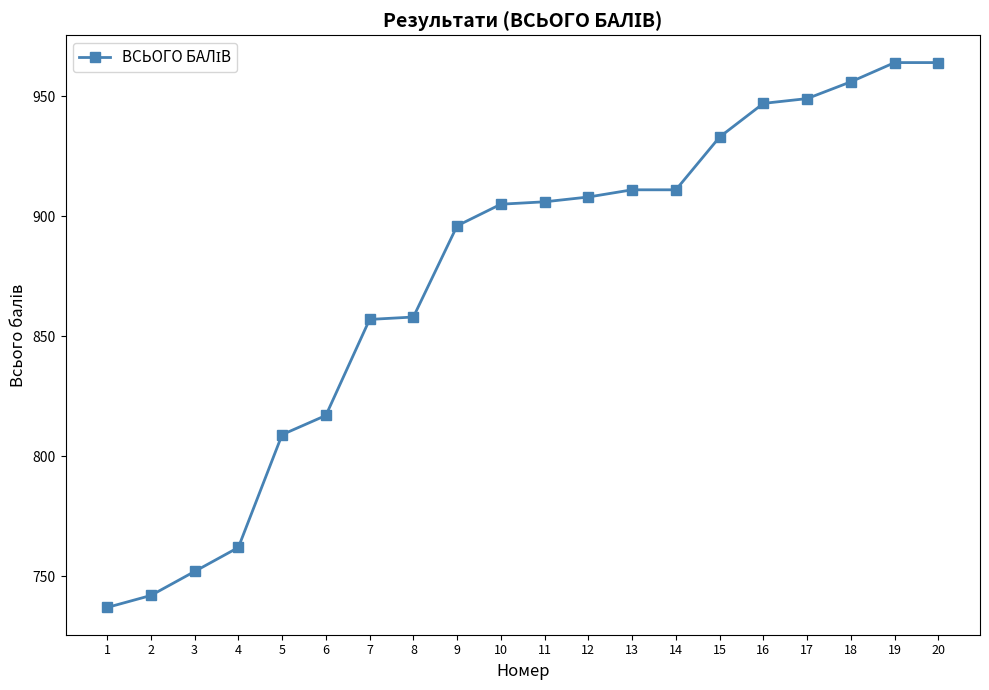

Reading right to left, what are all the values shown in this chart?

964	964	956	949	947	933	911	911	908	906	905	896	858	857	817	809	762	752	742	737